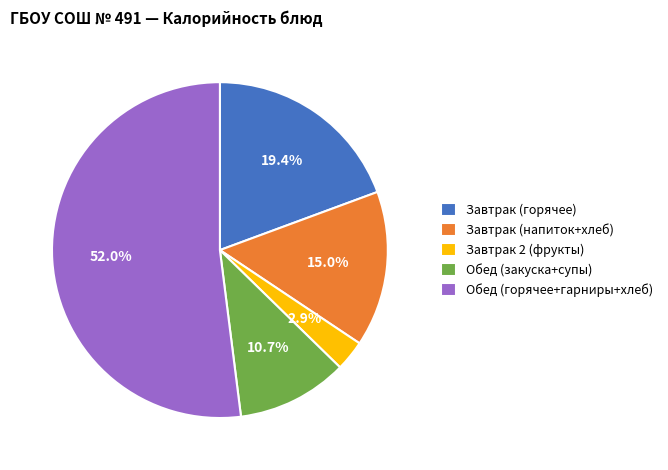

Is there a majority slice in this chart?

Yes